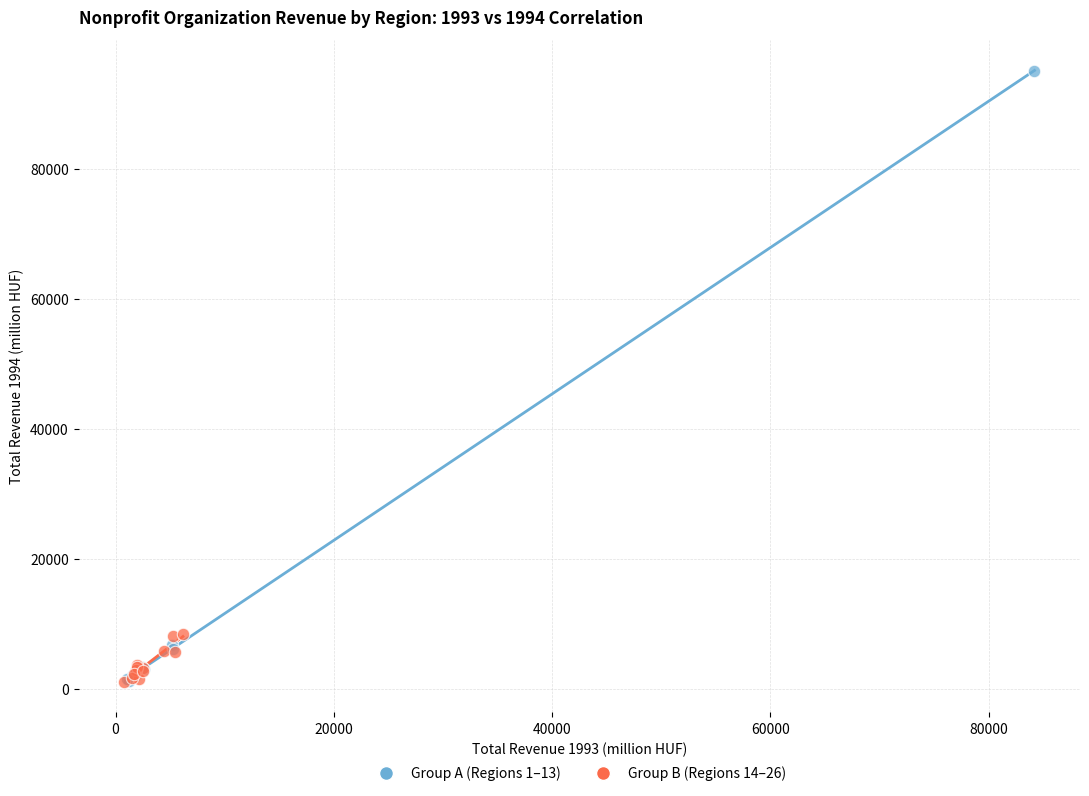

Which series reaches the maximum Y coordinate?

Group A (Regions 1–13)